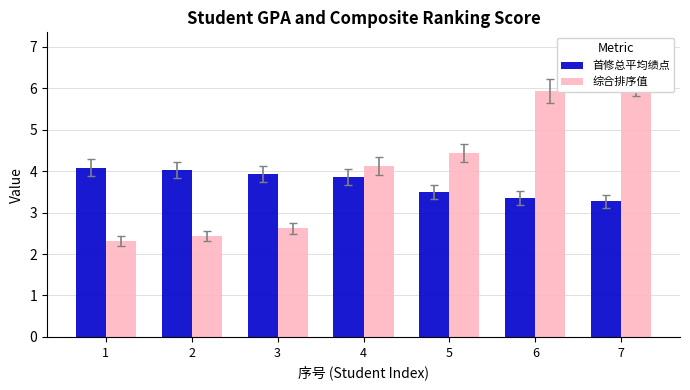

Which series has the largest range (max minus min)?

综合排序值